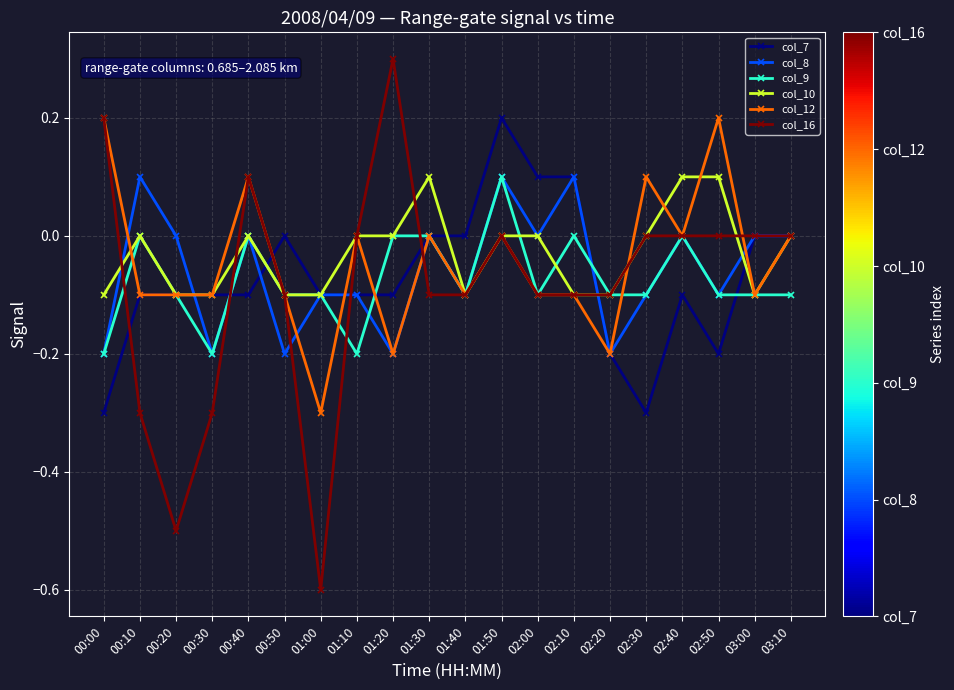

What is the sum of the col_8 values at 00:30 and 02:10?

-0.1